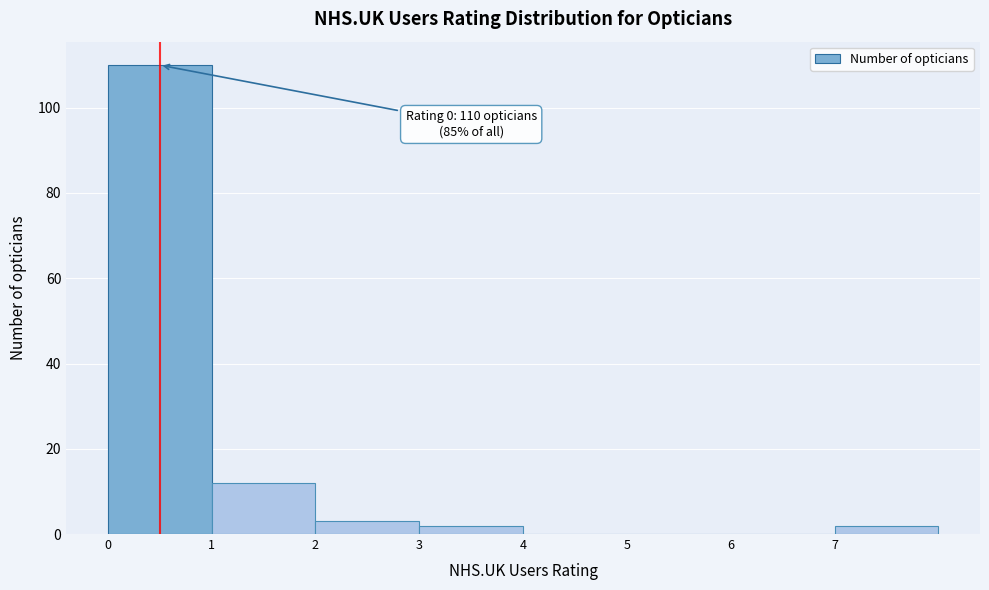

Over which range of the x-axis is the bar tallest?

0 to 1